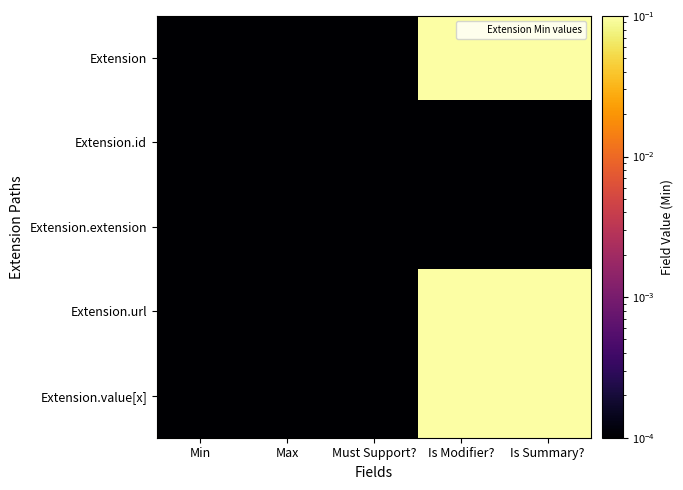

List the series in order of their peak value, highest first.

Extension, Extension.url, Extension.value[x], Extension.id, Extension.extension